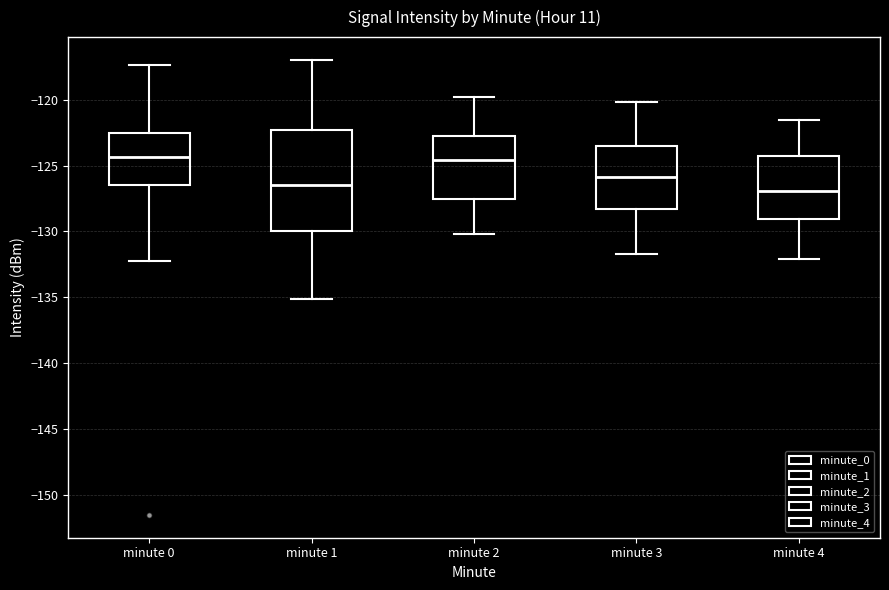

Reading left to right, transcribe this box plot: for each box, give where its median line is, the range the box spans, and where its two whiskers end, as read against the y-axis. The values are not printed on the chart, so give them approximately, as read against the axis.

minute 0: median -124.5, box -126.5 to -122.5, whiskers -132.5 to -117.5
minute 1: median -126.5, box -130.0 to -122.5, whiskers -135.0 to -117.0
minute 2: median -124.5, box -127.5 to -122.5, whiskers -130.0 to -120.0
minute 3: median -126.0, box -128.5 to -123.5, whiskers -131.5 to -120.0
minute 4: median -127.0, box -129.0 to -124.5, whiskers -132.0 to -121.5